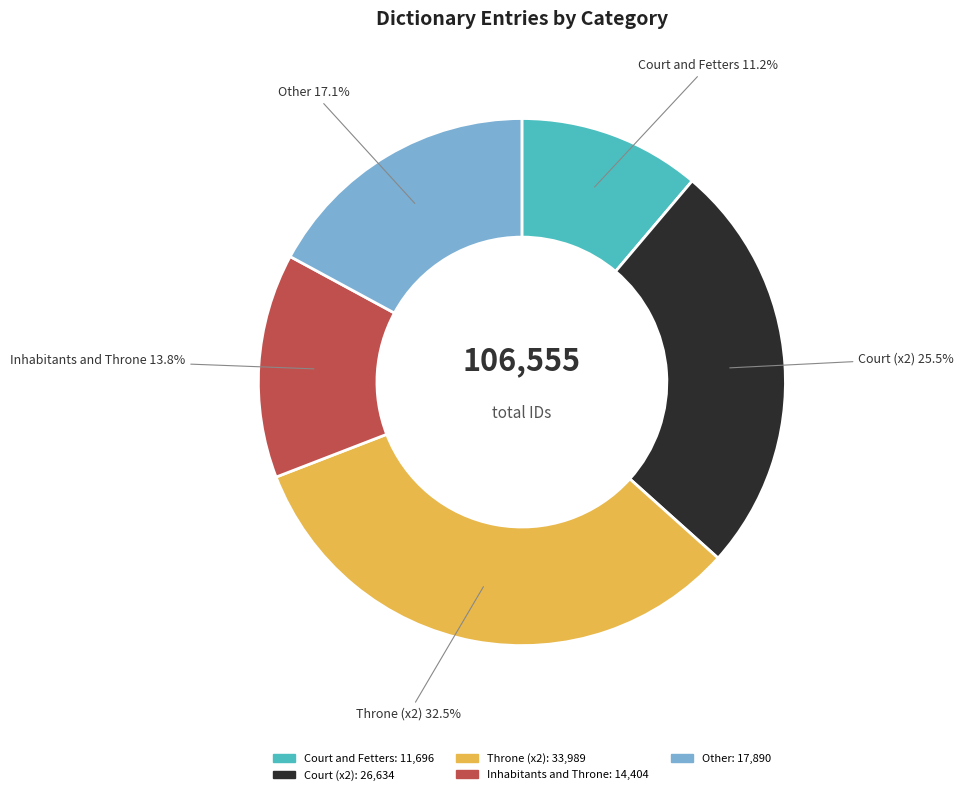

Does any single category account for the majority?

No